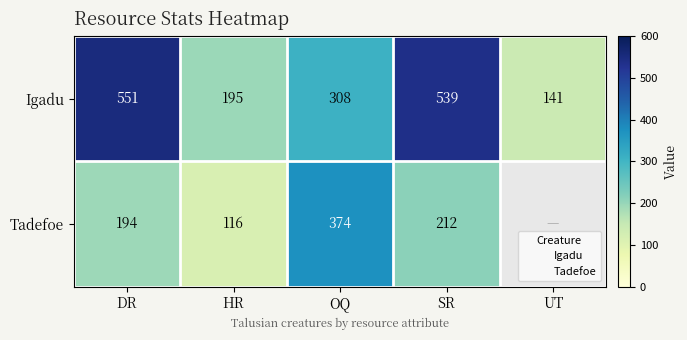

What is the approximate value of Tadefoe at SR?

212.0